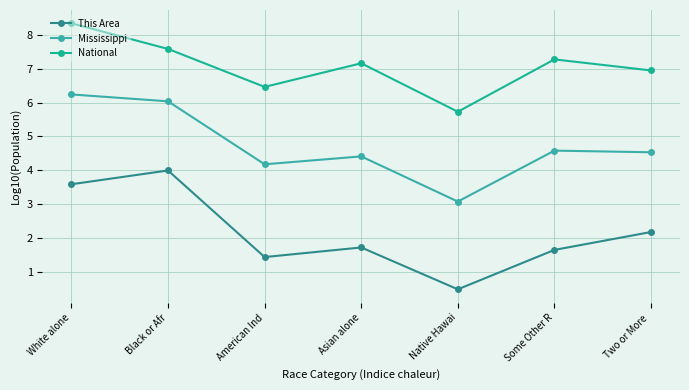

True or false: National has more than 1 points higher than both neighbors.

True